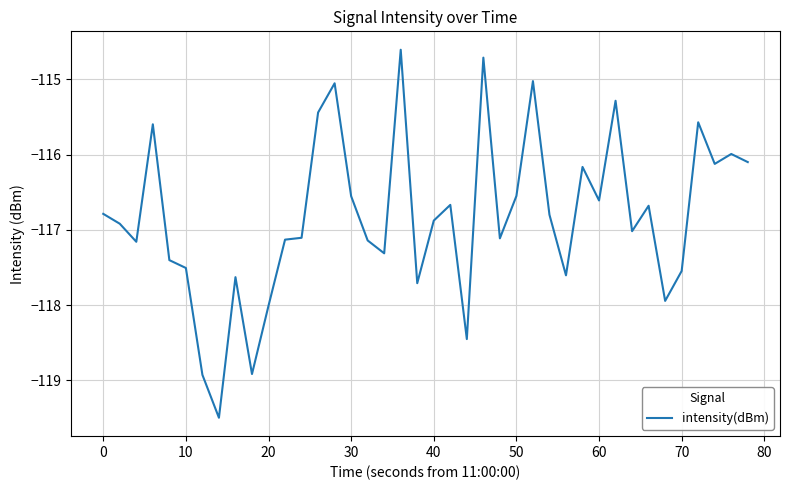

What is the greatest value displayed?

-114.6